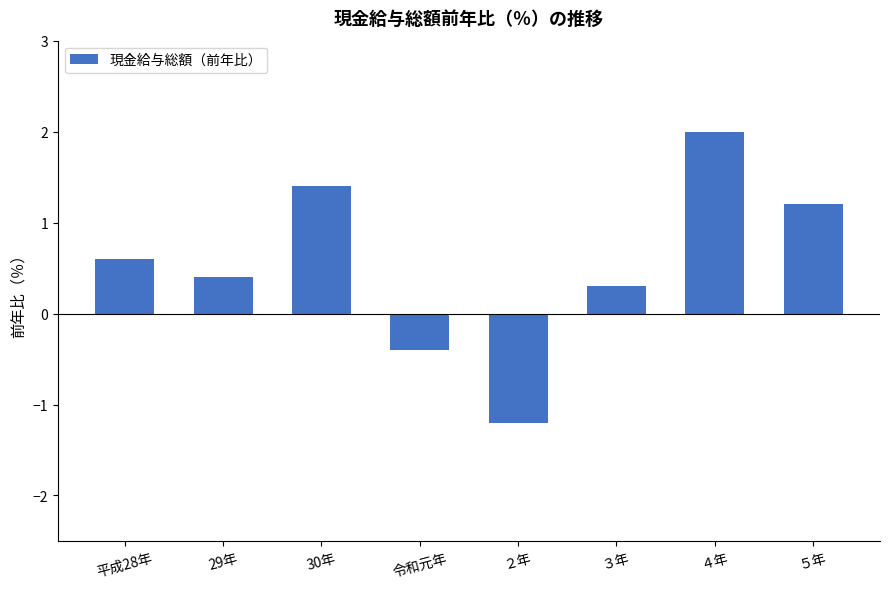

Where does the data first go above 0?

平成28年